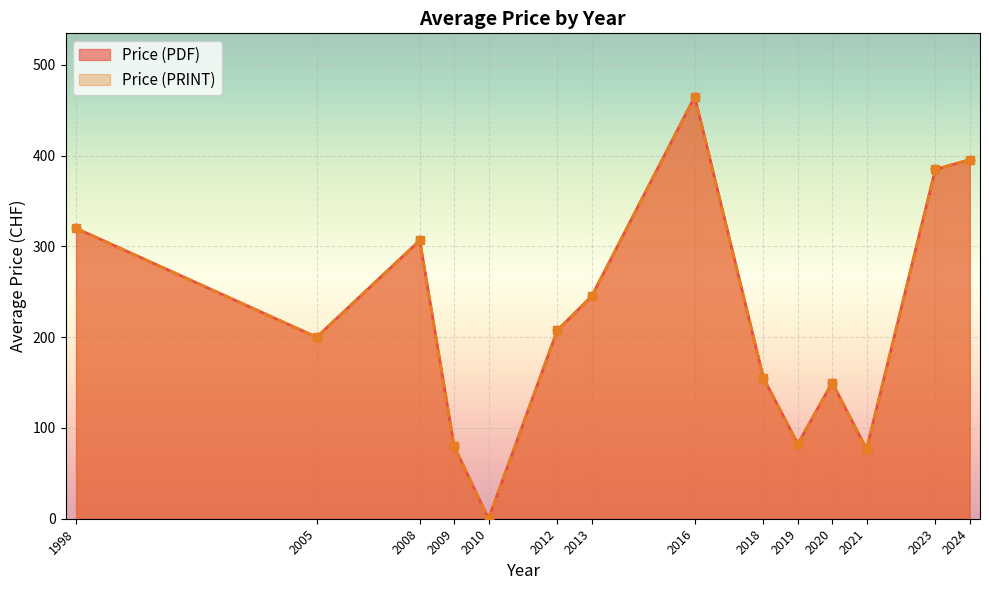

At 19, list the series in order from largest to smallest.

Price (PDF), Price (PRINT)